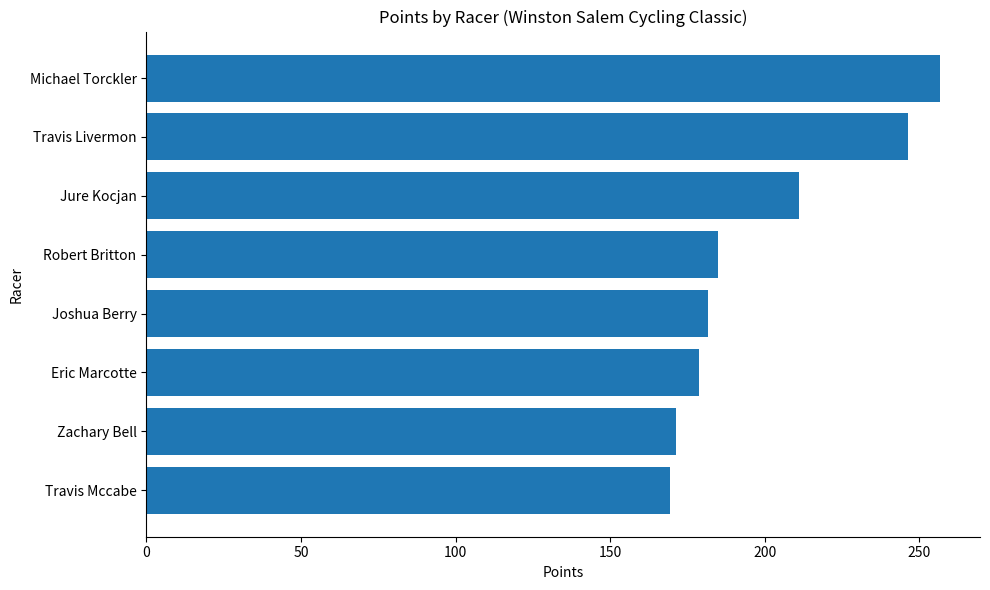

Are the bars grouped side by side (vs. stacked)?

No